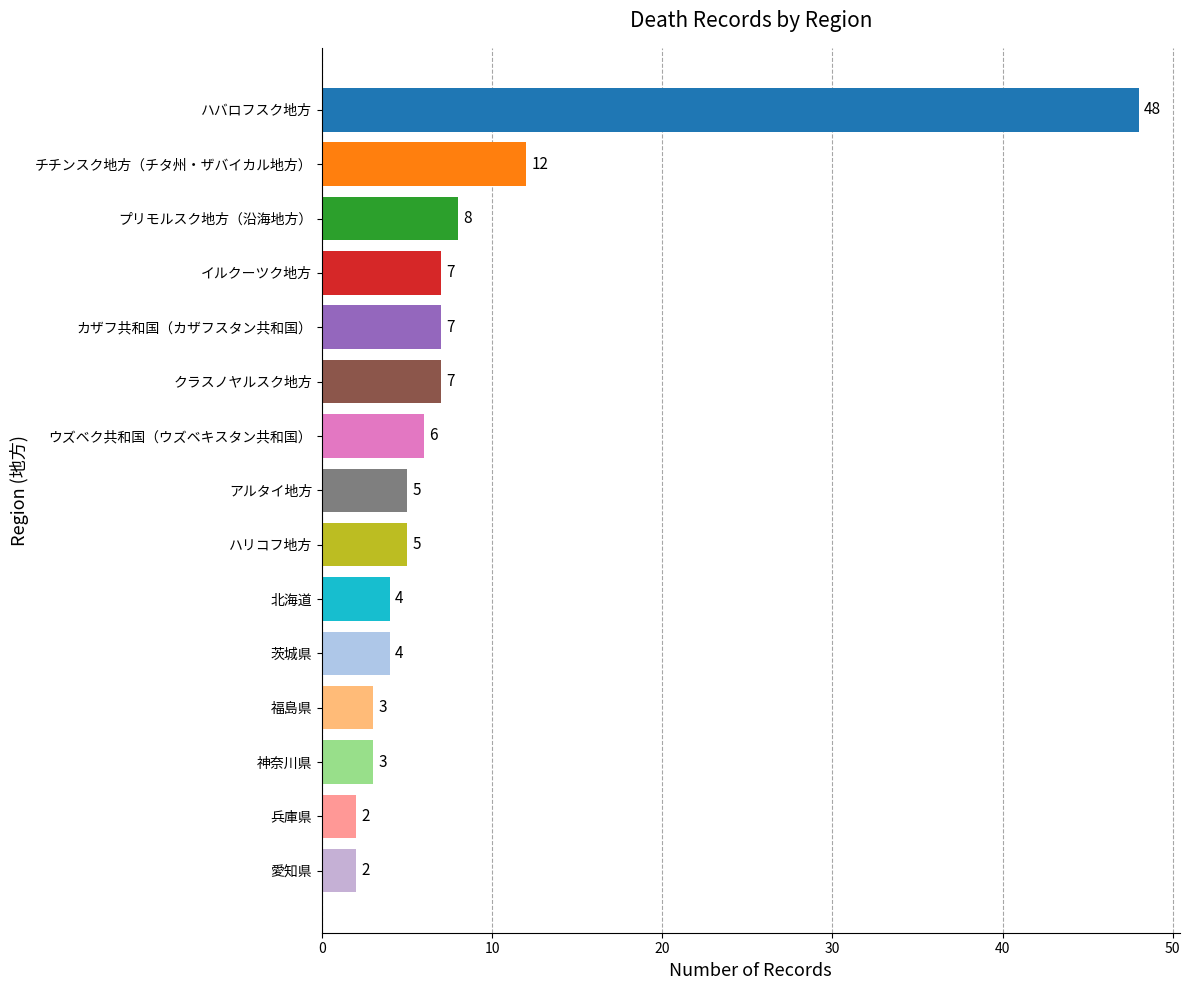

True or false: the data shows 4 at 茨城県.

True